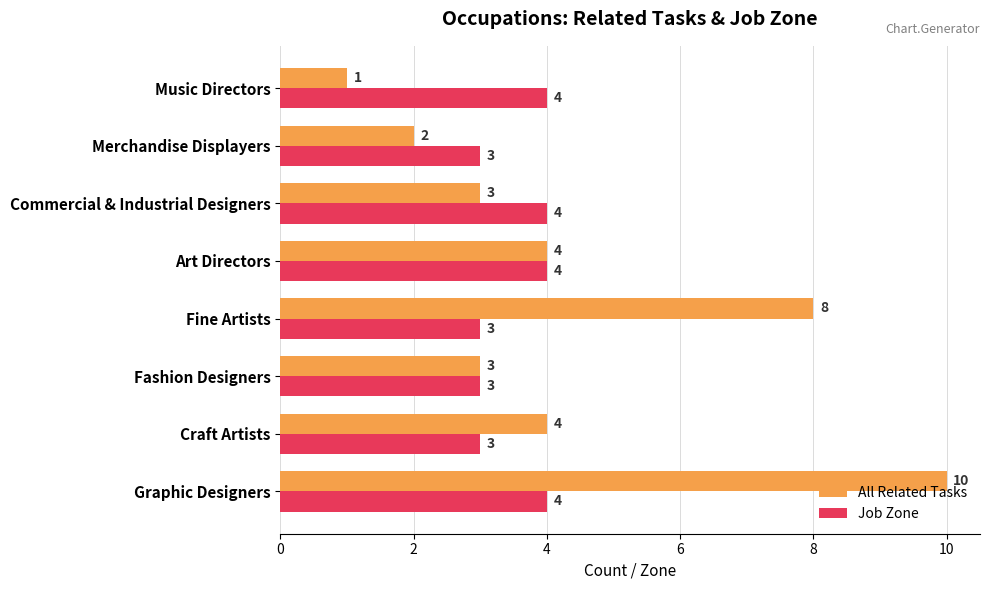

What is the sum of all Job Zone values?

28